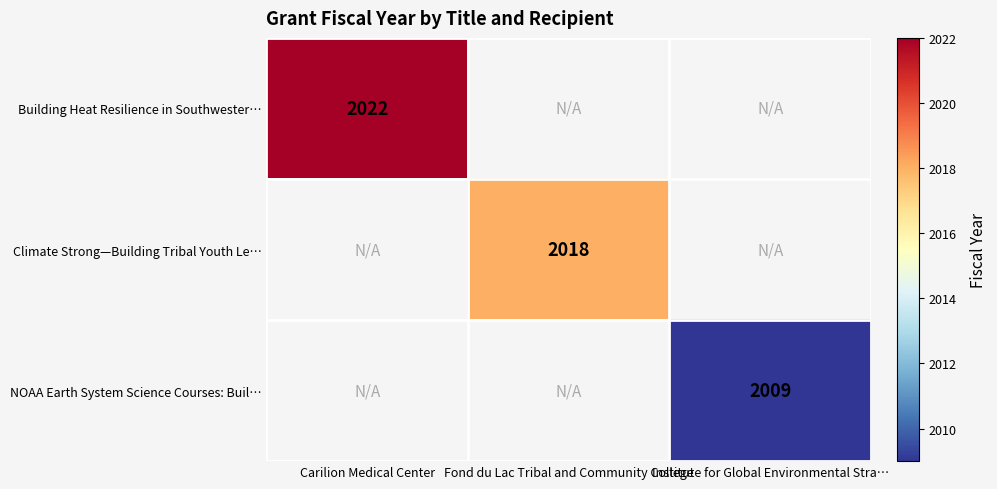

At which category does the chart reach its peak across all series?

Carilion Medical Center